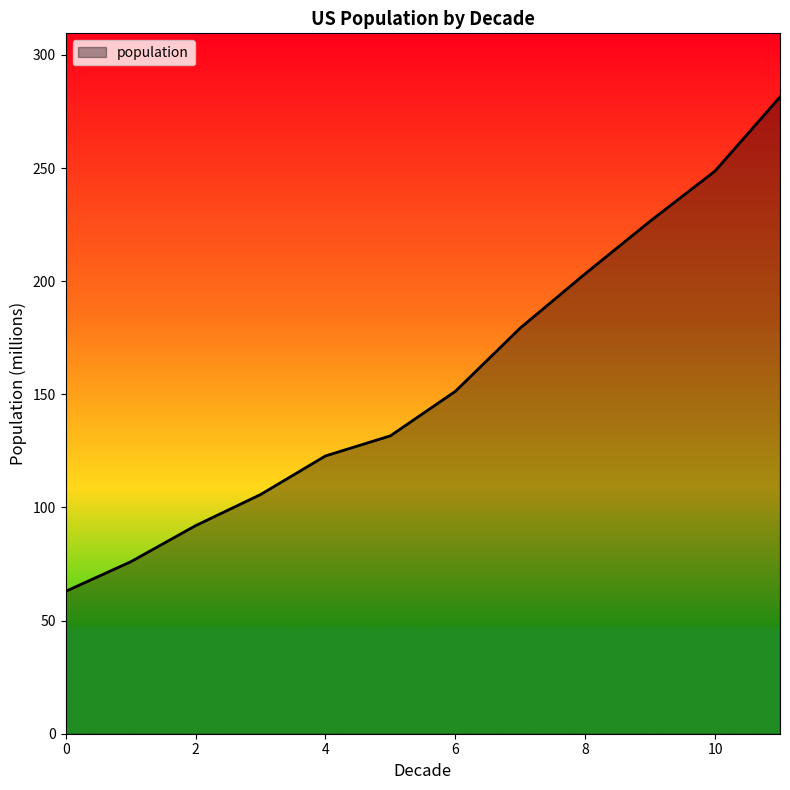

What is the difference between the maximum and minimum values?

218.5